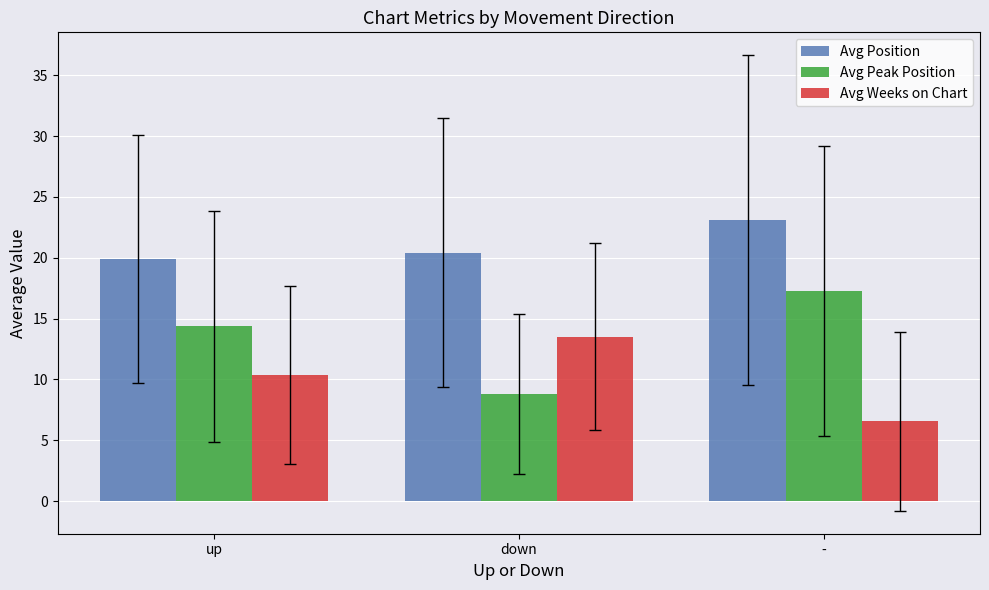

Which series has the widest spread of values?

Avg Peak Position